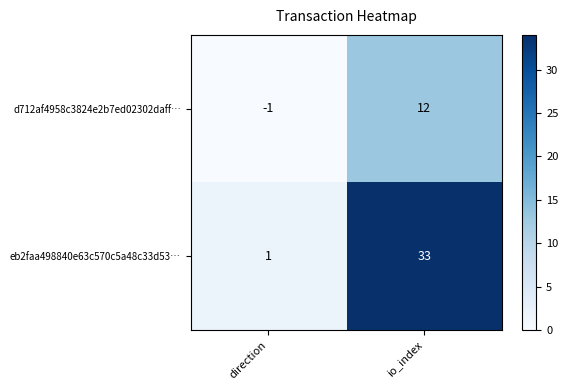

What is the difference between the highest and lowest values at io_index?

21